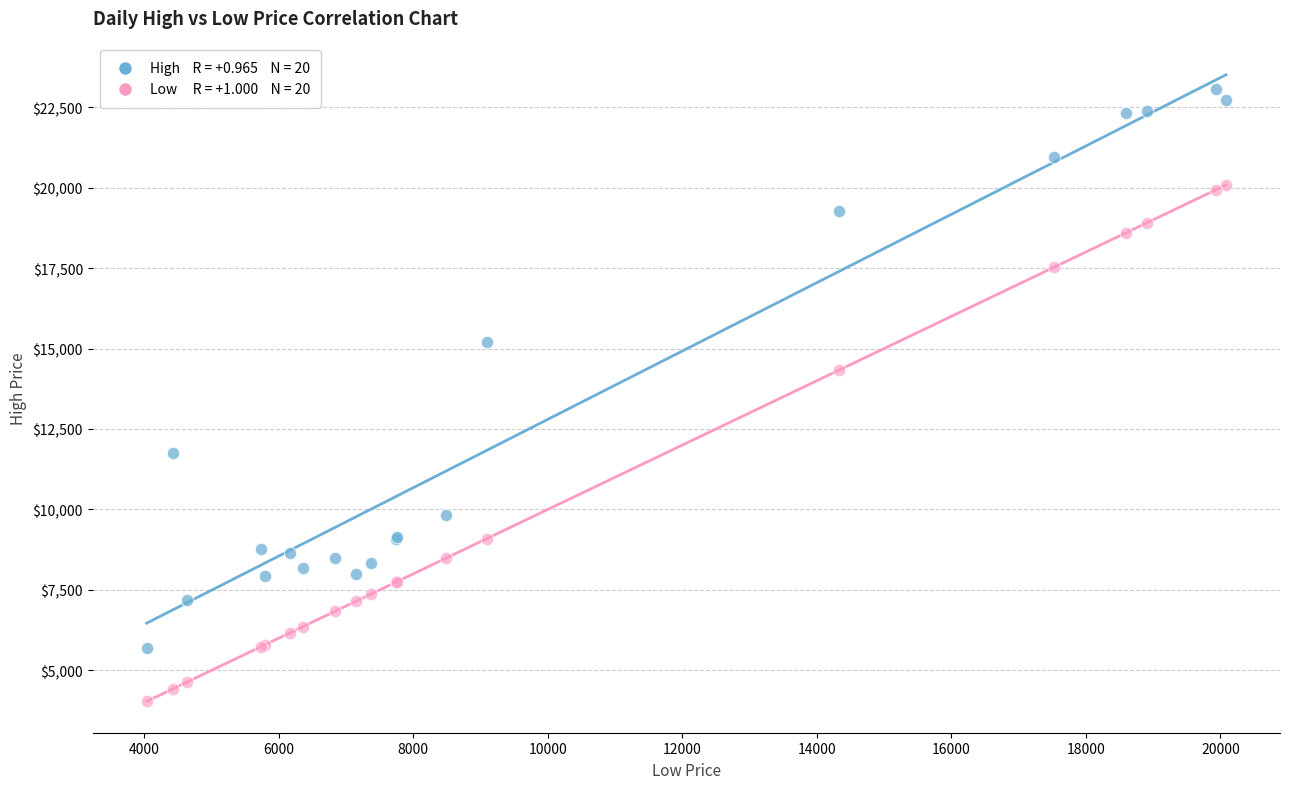

Across all series, what Y value is closest to 13557?

14325